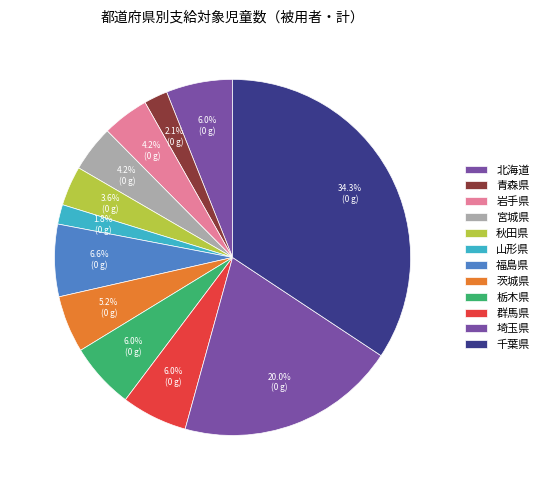

How many segments does this pie chart have?

12